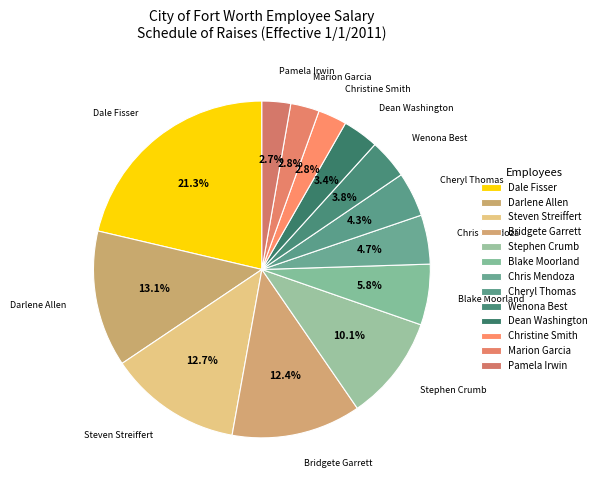

Does any single category account for the majority?

No